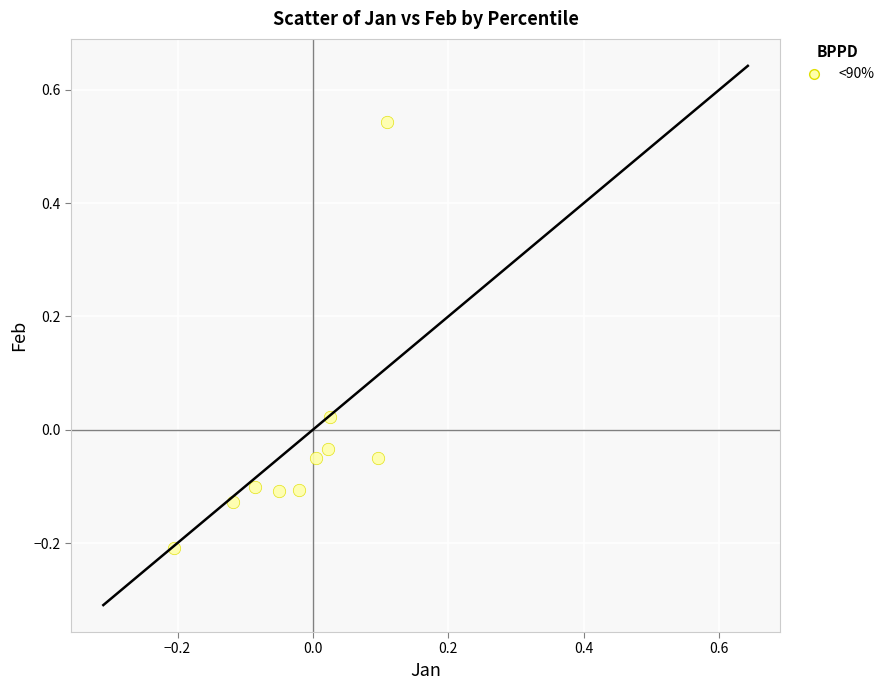

What is the range of Y values (max minus min)?

0.8